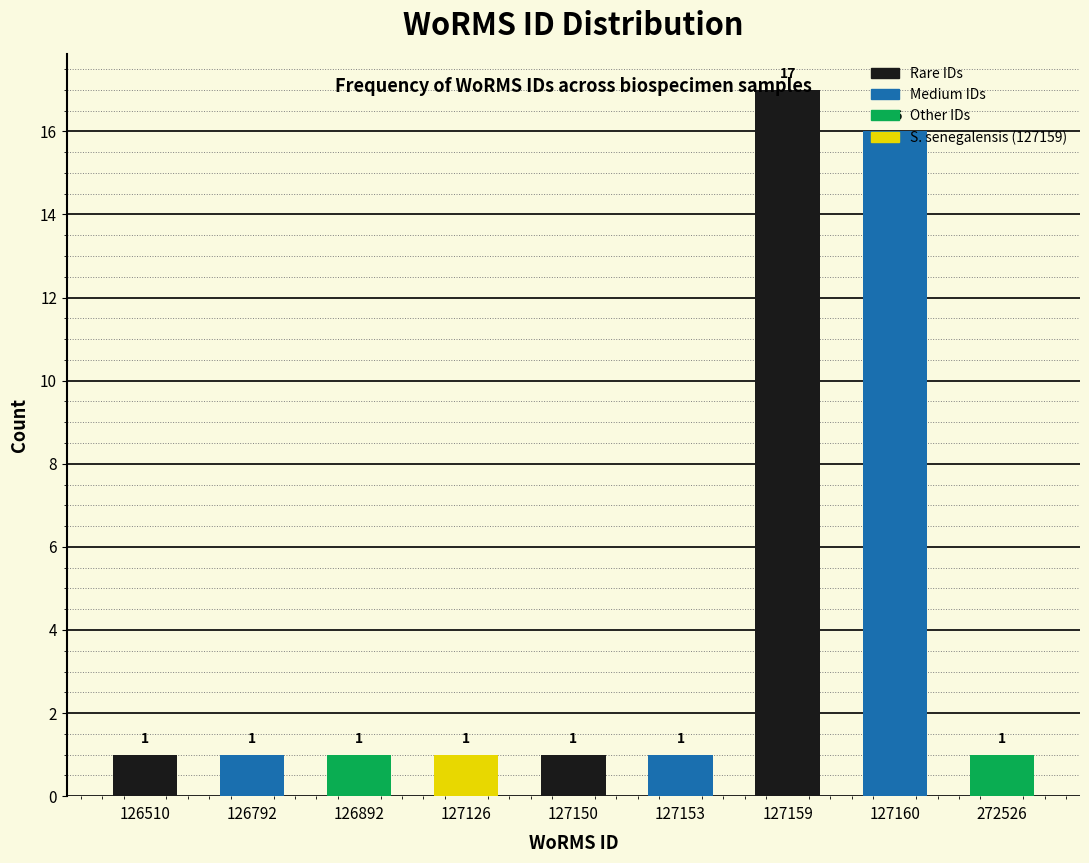

What is the ratio of the value at 127160 to the value at 127153?

16.0